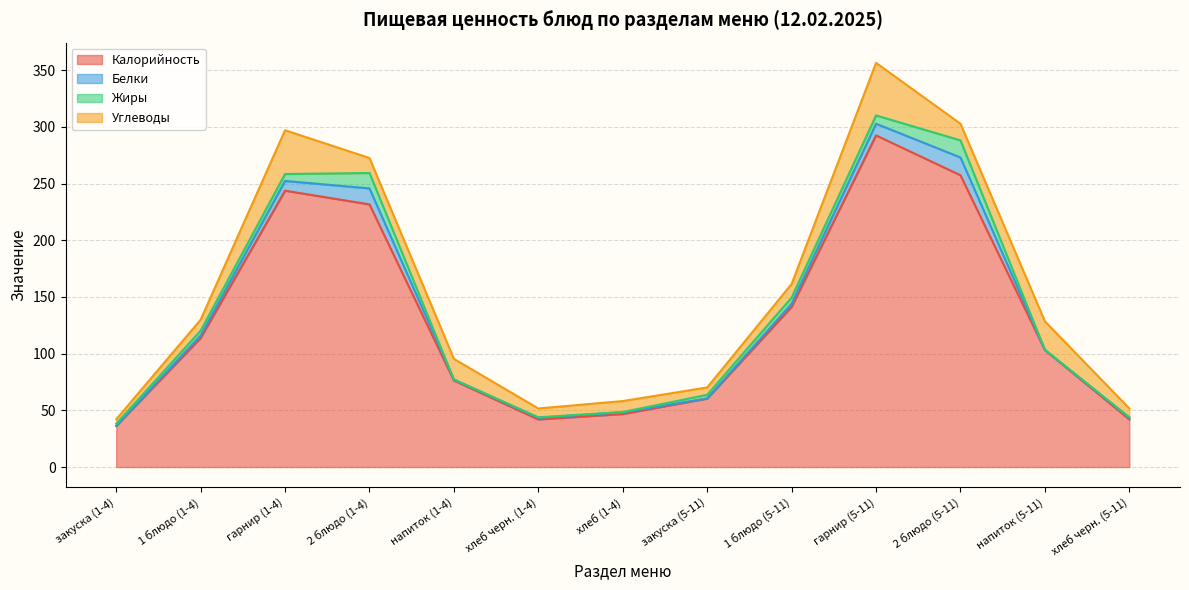

Between гарнир (1-4) and напиток (1-4), which series saw the biggest shift?

Калорийность